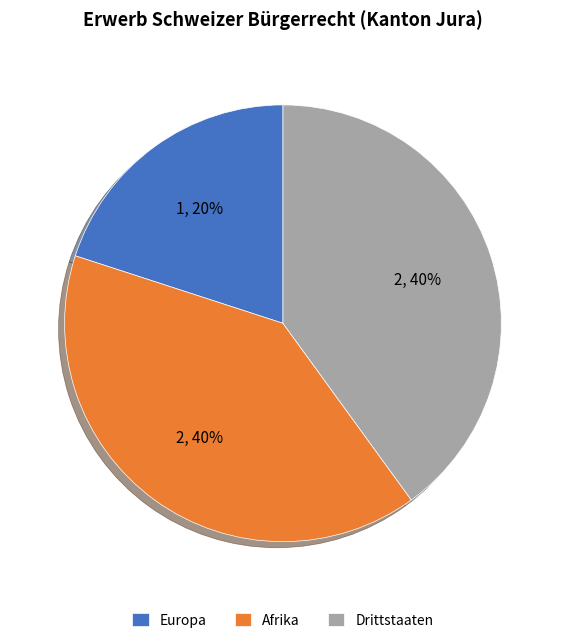

Is it true that Drittstaaten is 46% of the pie?

False